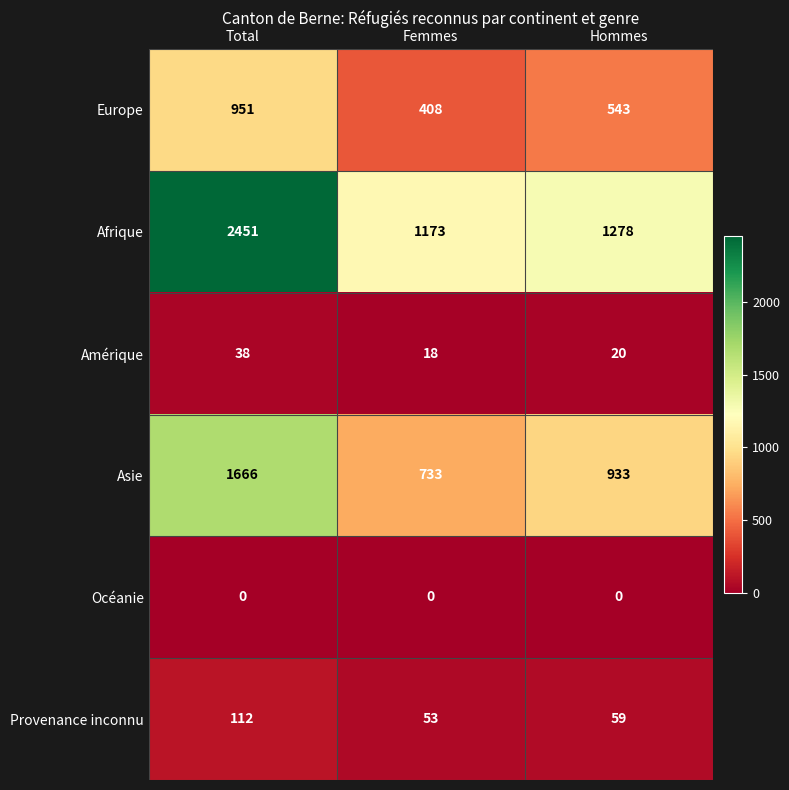

Reading left to right, what are all the values shown in this chart?

Europe: 951	408	543
Afrique: 2451	1173	1278
Amérique: 38	18	20
Asie: 1666	733	933
Océanie: 0	0	0
Provenance inconnu: 112	53	59